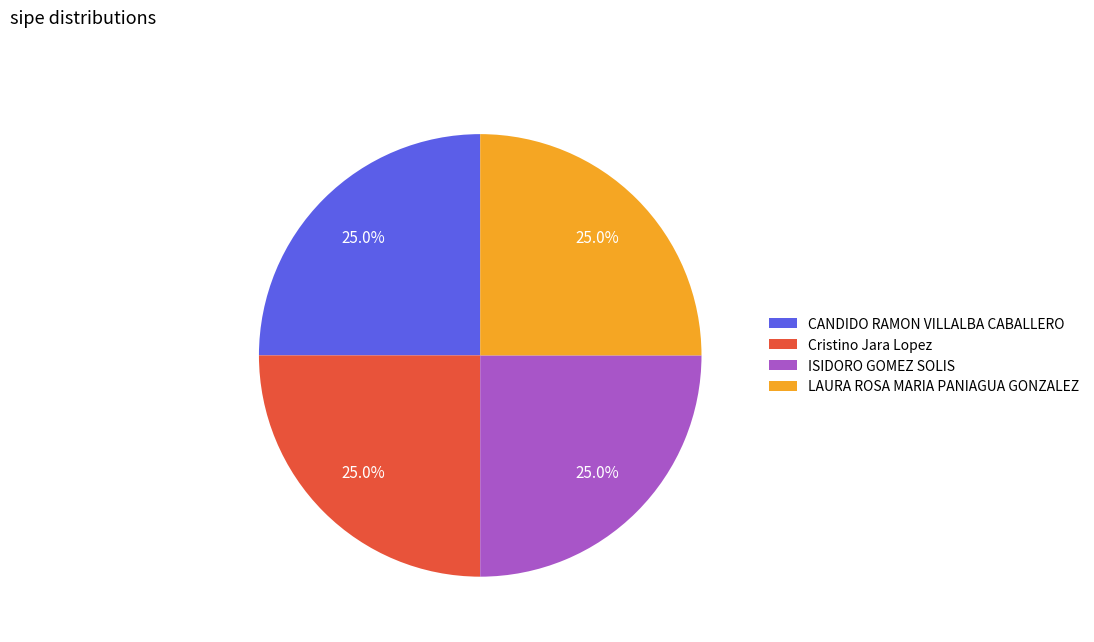

Count the number of slices in the pie.

4